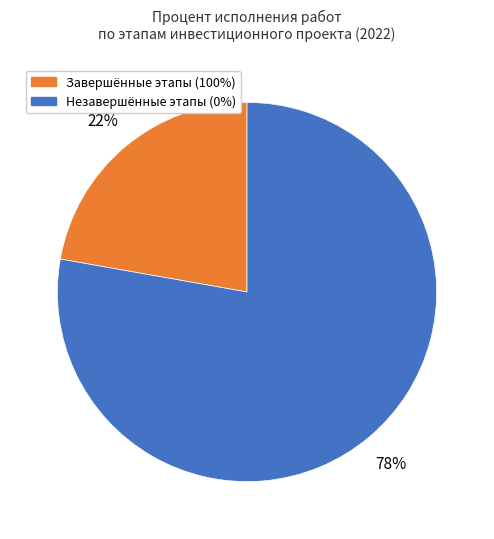

Is there any slice that represents more than half of the pie?

Yes